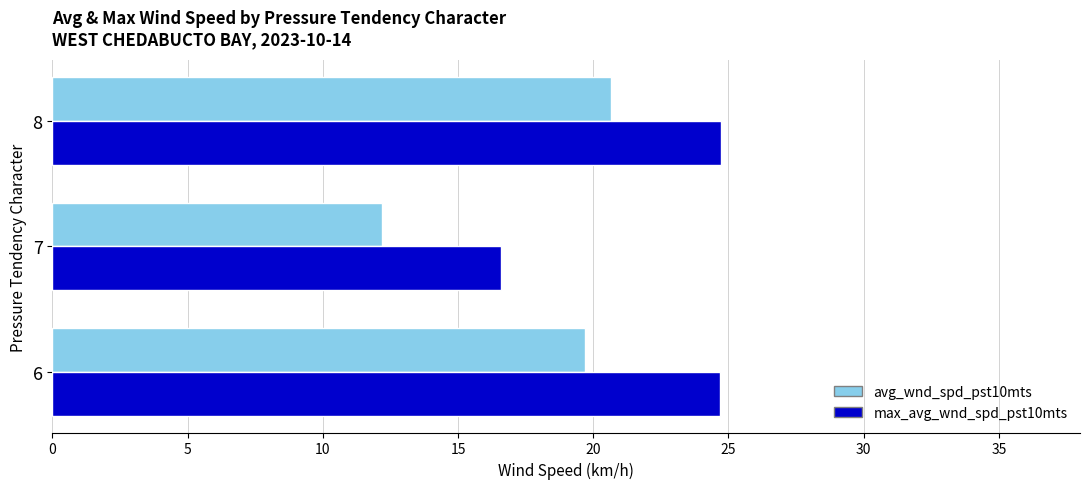

What is the approximate value of max_avg_wnd_spd_pst10mts at 6?

24.7